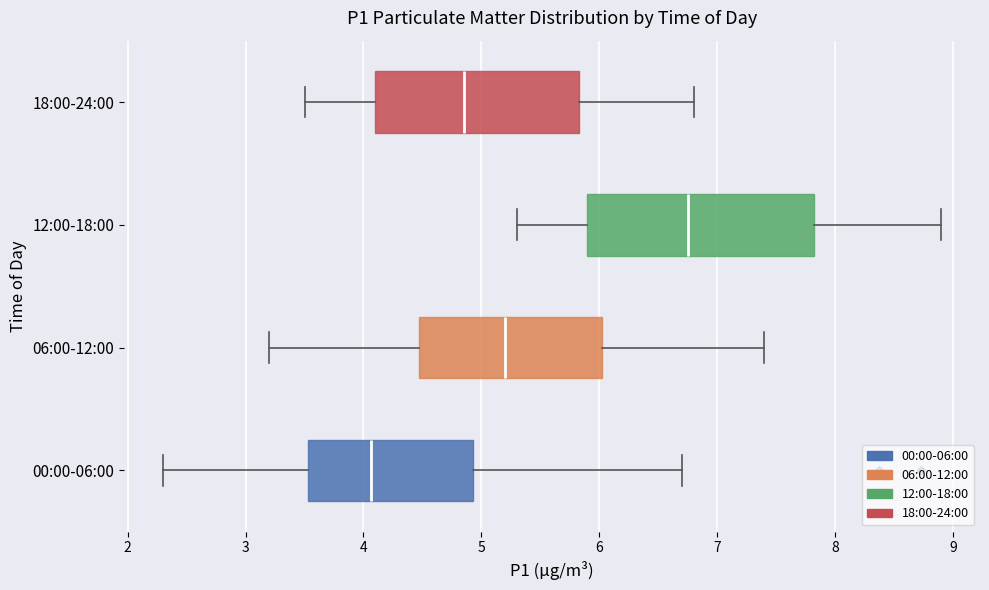

Reading bottom to top, read every box against the x-axis: the position of its median line, the range the box covers, and the ends of its whiskers. The values are not printed on the chart, so give them approximately, as read against the axis.

00:00-06:00: median 4.1, box 3.5 to 4.9, whiskers 2.3 to 6.7
06:00-12:00: median 5.2, box 4.5 to 6.0, whiskers 3.2 to 7.4
12:00-18:00: median 6.8, box 5.9 to 7.8, whiskers 5.3 to 8.9
18:00-24:00: median 4.9, box 4.1 to 5.8, whiskers 3.5 to 6.8